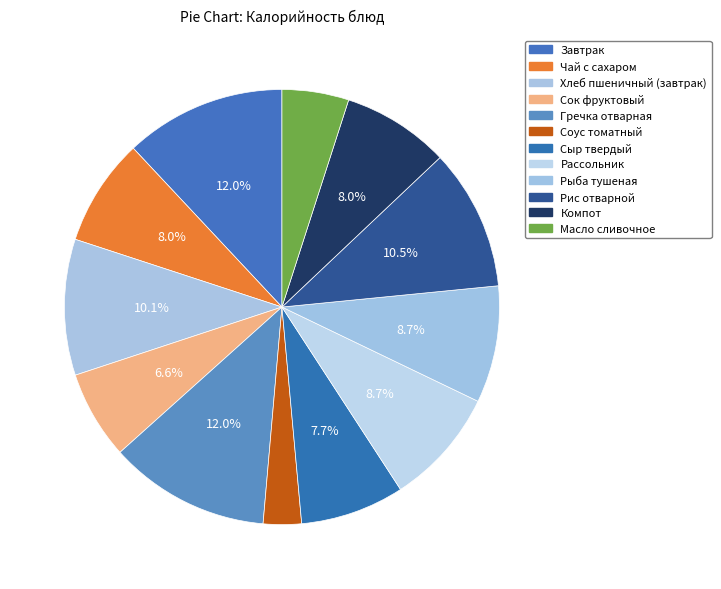

Count the number of slices in the pie.

12